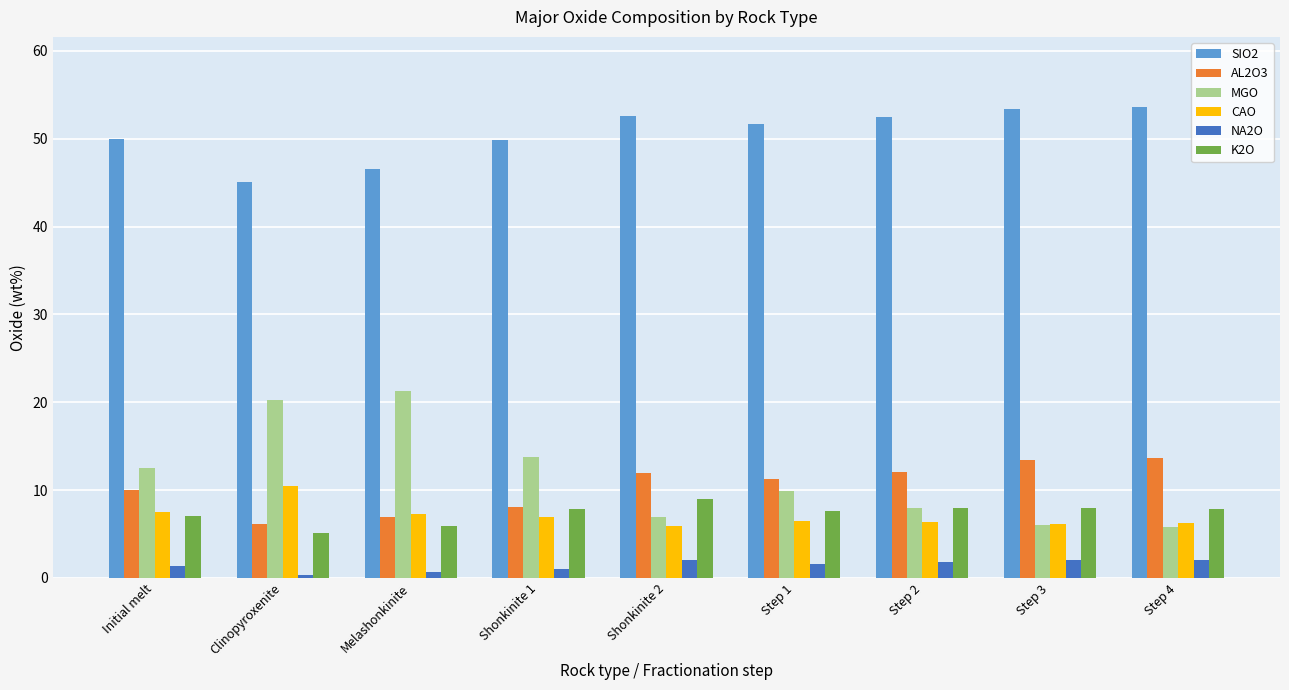

Is the value of AL2O3 at Step 3 greater than the value of SIO2 at Shonkinite 1?

No